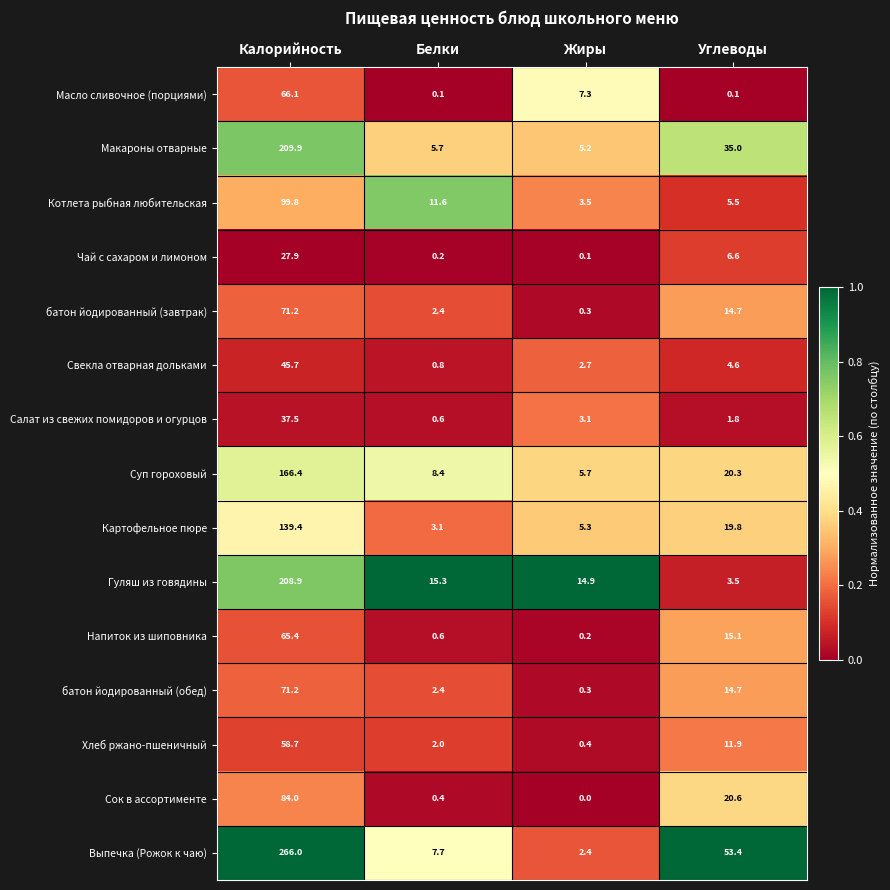

True or false: Салат из свежих помидоров и огурцов has a value of 1.8 at Углеводы.

True